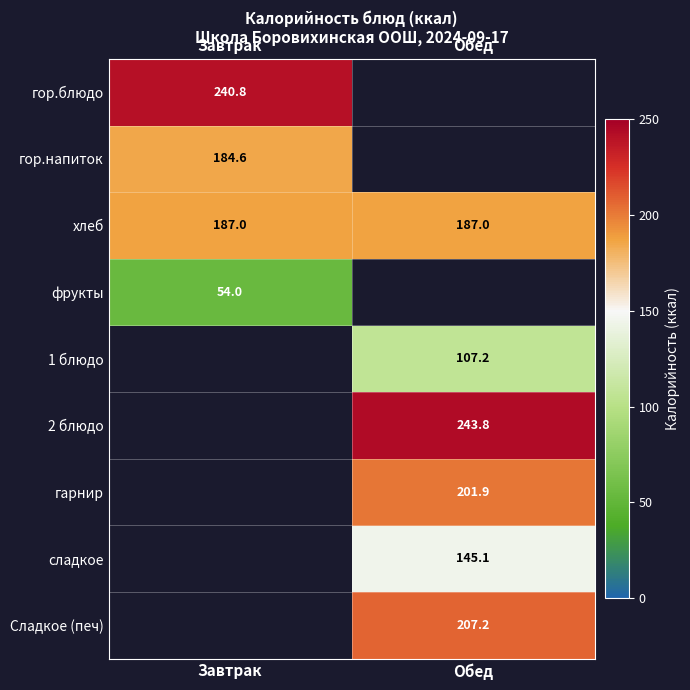

The value of фрукты at Завтрак is 54.0. True or false?

True